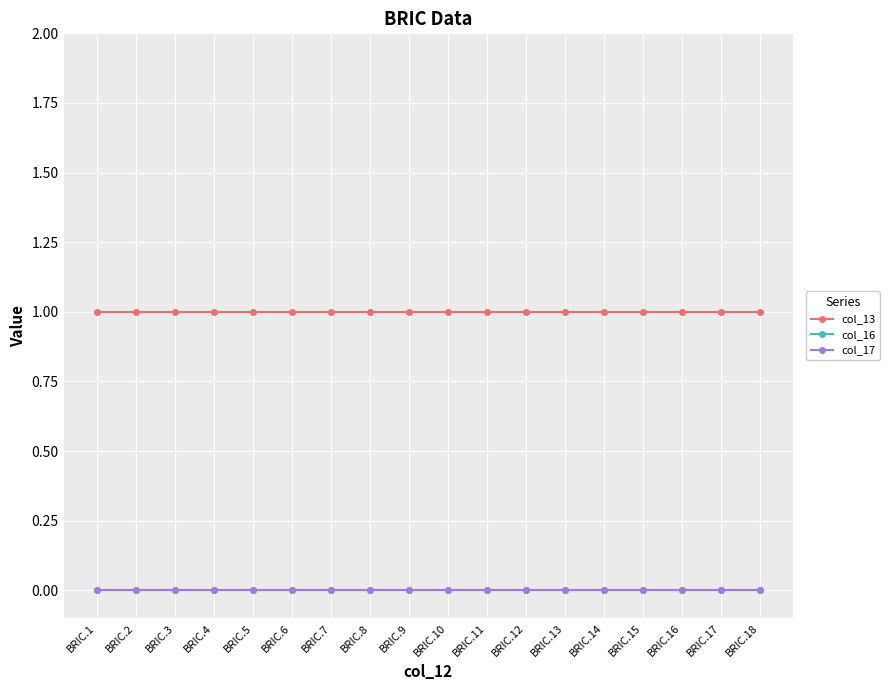

Which has a higher value, BRIC.12 or BRIC.18?

BRIC.12